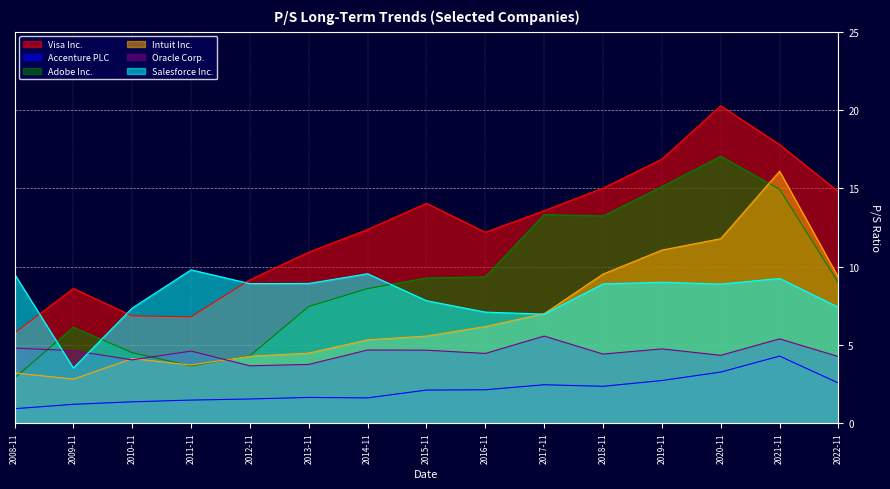

Which series has the largest range (max minus min)?

Visa Inc.